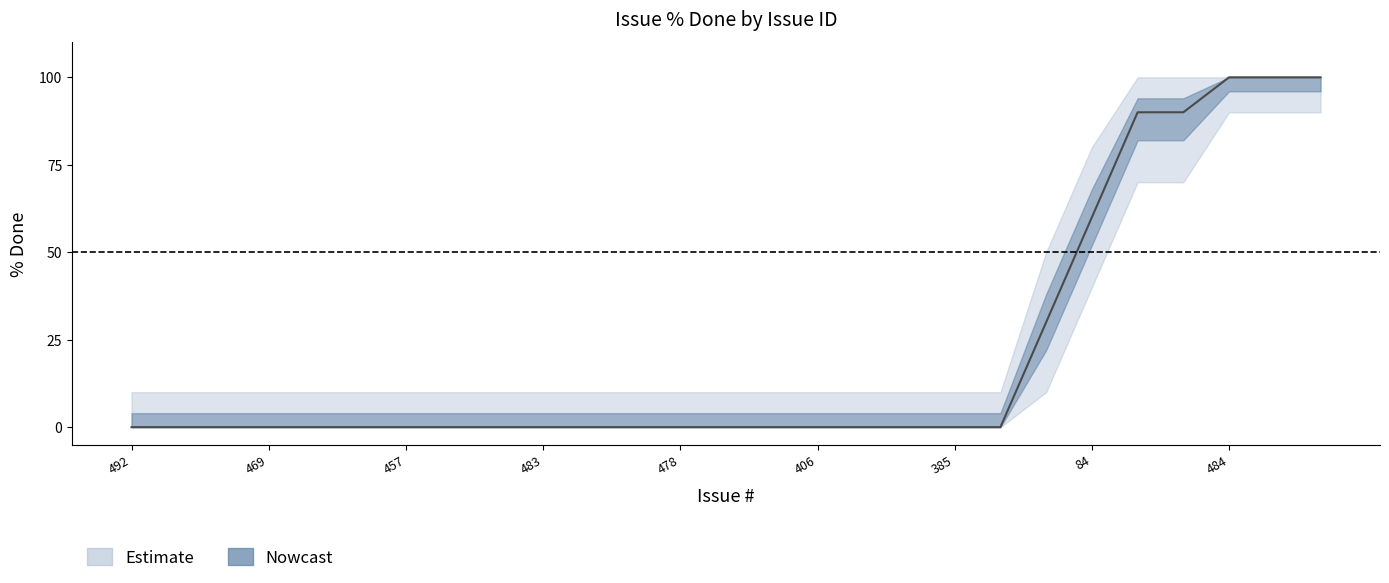

Reading left to right, extract all data points from this chart.

% Done: 492=0	489=0	488=0	469=0	474=0	437=0	457=0	472=0	486=0	483=0	449=0	394=0	478=0	471=0	407=0	406=0	259=0	409=0	385=0	387=0	82=30	84=60	473=90	286=90	484=100	480=100	454=100
lower: 492=0	489=0	488=0	469=0	474=0	437=0	457=0	472=0	486=0	483=0	449=0	394=0	478=0	471=0	407=0	406=0	259=0	409=0	385=0	387=0	82=10	84=40	473=70	286=70	484=90	480=90	454=90
upper: 492=10	489=10	488=10	469=10	474=10	437=10	457=10	472=10	486=10	483=10	449=10	394=10	478=10	471=10	407=10	406=10	259=10	409=10	385=10	387=10	82=50	84=80	473=100	286=100	484=100	480=100	454=100